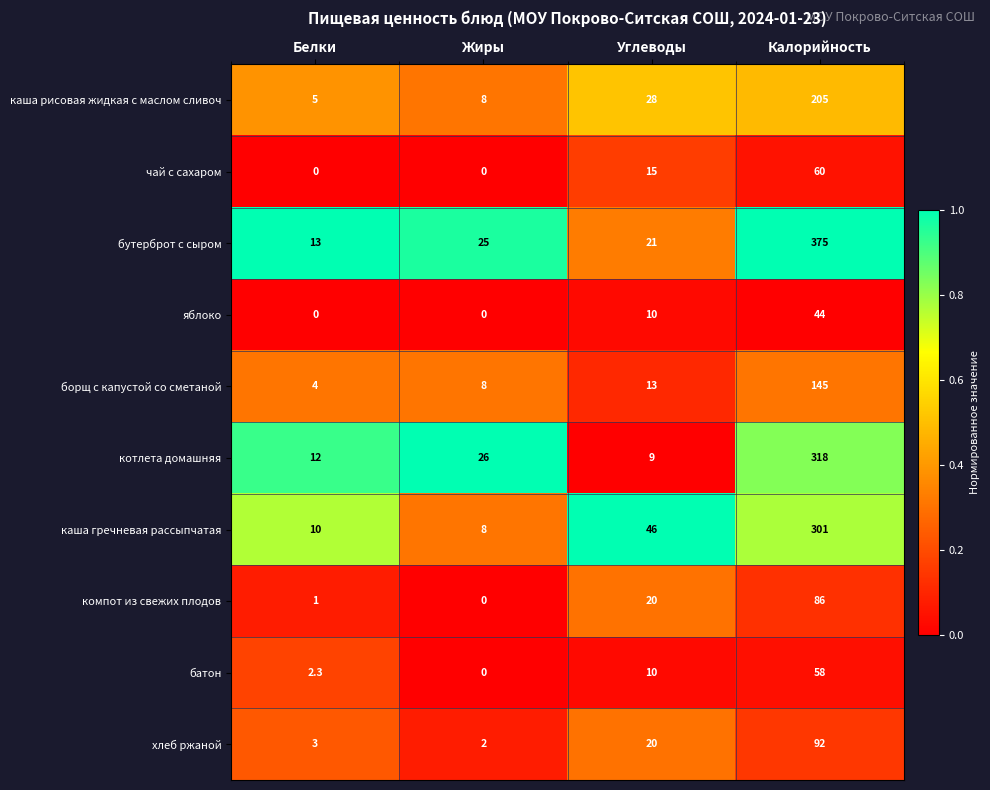

At which label is чай с сахаром closest to 30?

Углеводы